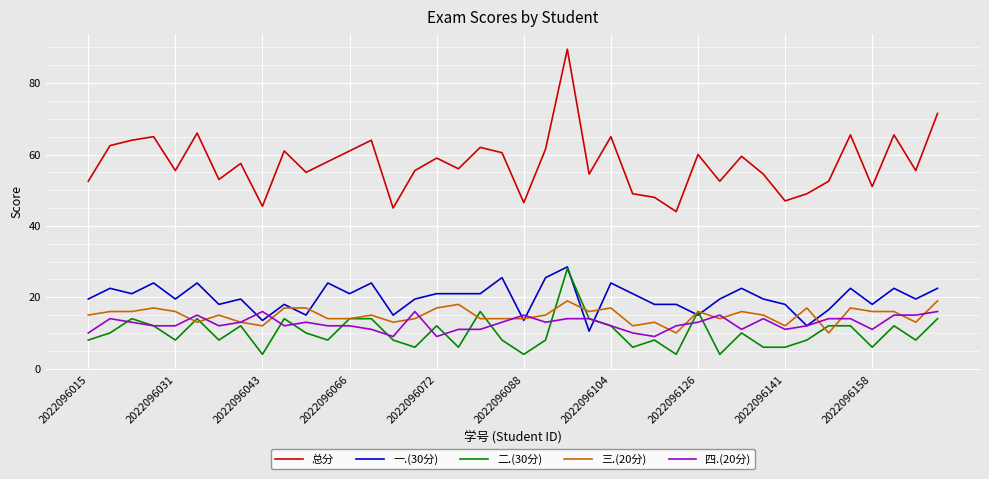

True or false: 二.(30分) and 总分 intersect in this chart.

False